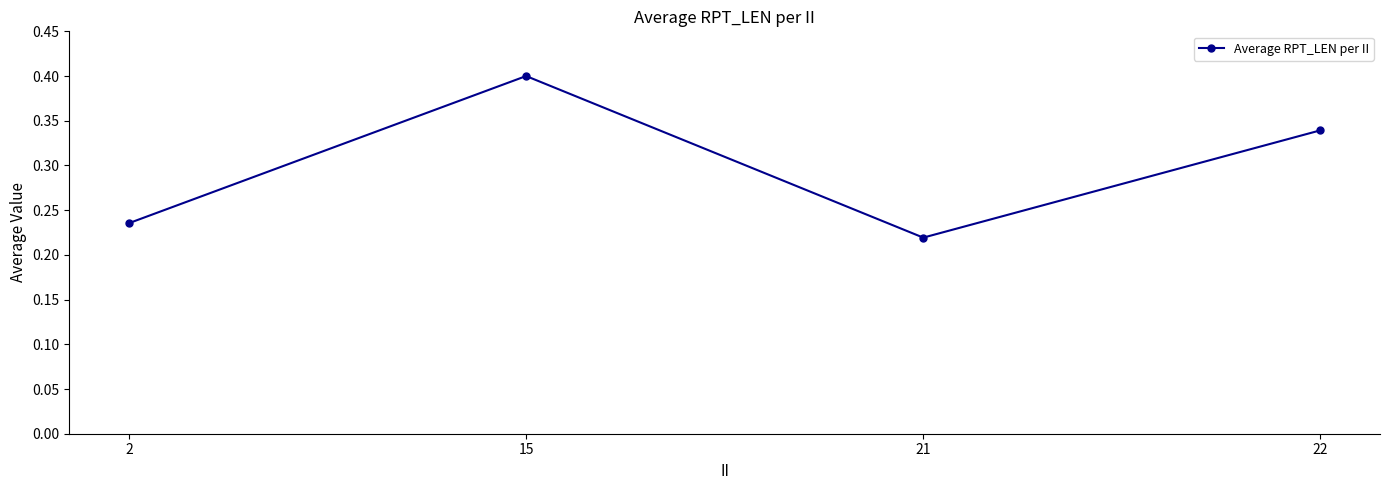

True or false: the data shows 0.4 at 2.

False